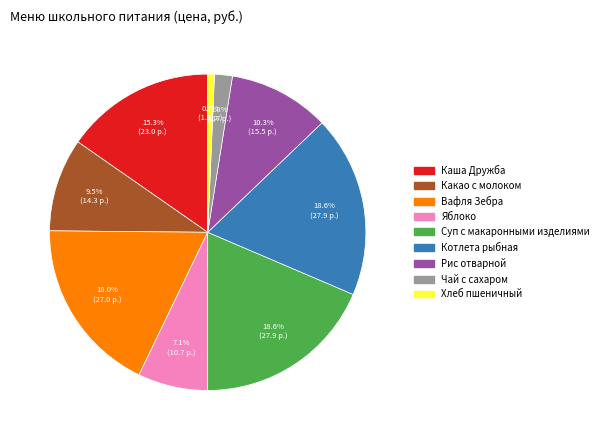

Which slice is the smallest?

Хлеб пшеничный